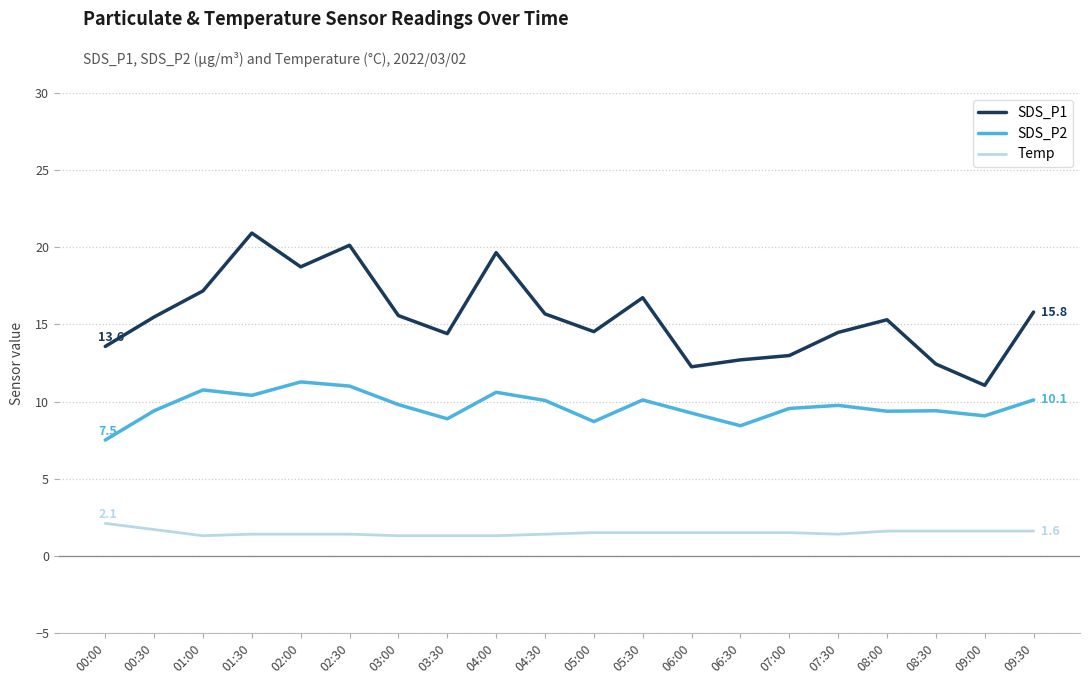

Between 01:30 and 07:30, which series saw the biggest shift?

SDS_P1